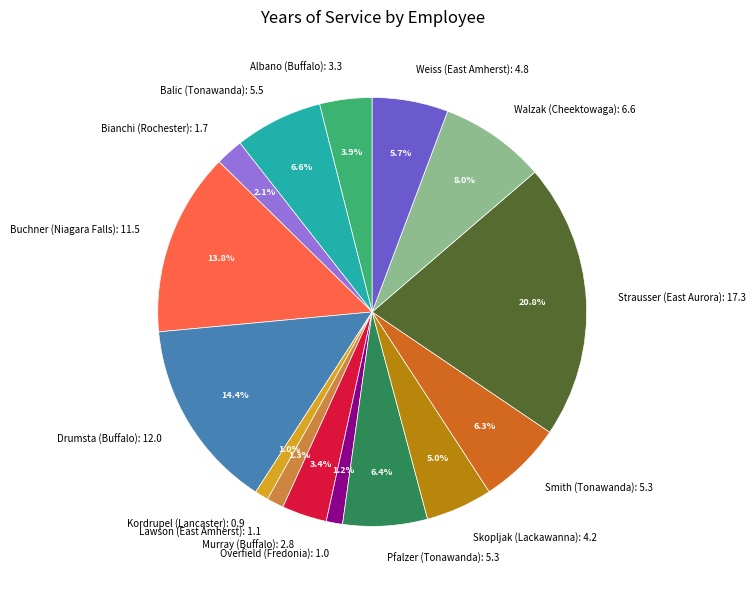

Do Strausser (East Aurora): 17.3 and Albano (Buffalo): 3.3 together represent more than half of the pie?

No